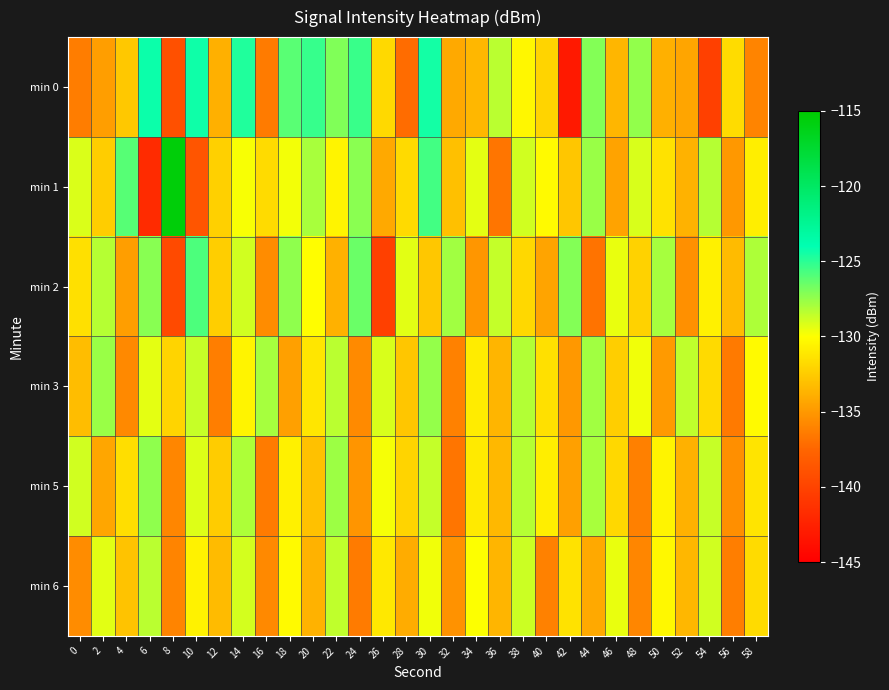

What is the difference between the highest and lowest values at 50?

7.0